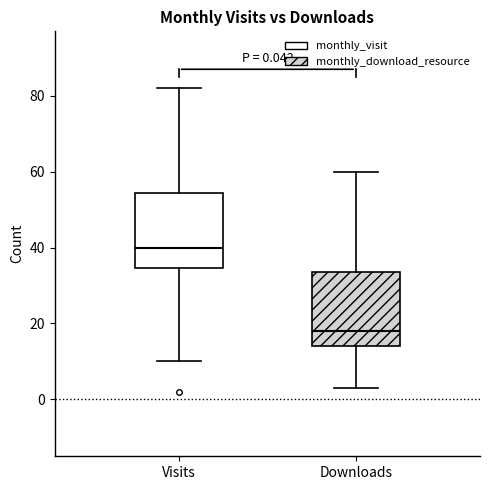

Which box has the lowest median line?

Downloads